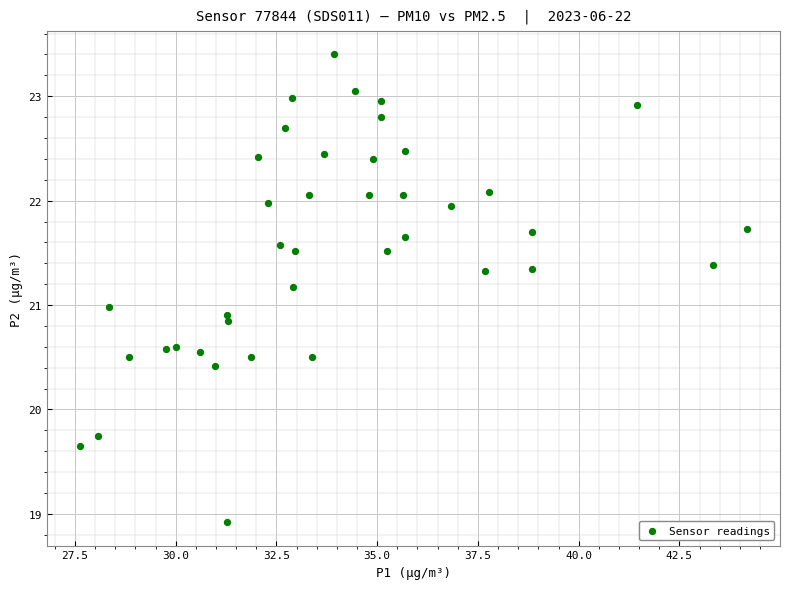

What is the range of Y values (max minus min)?

4.5